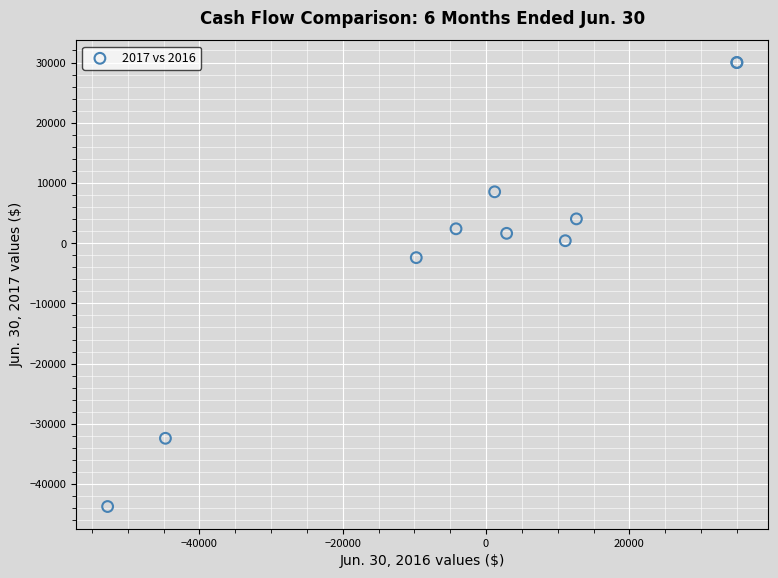

What Y value in the scatter plot is closest to -6865?

-2399